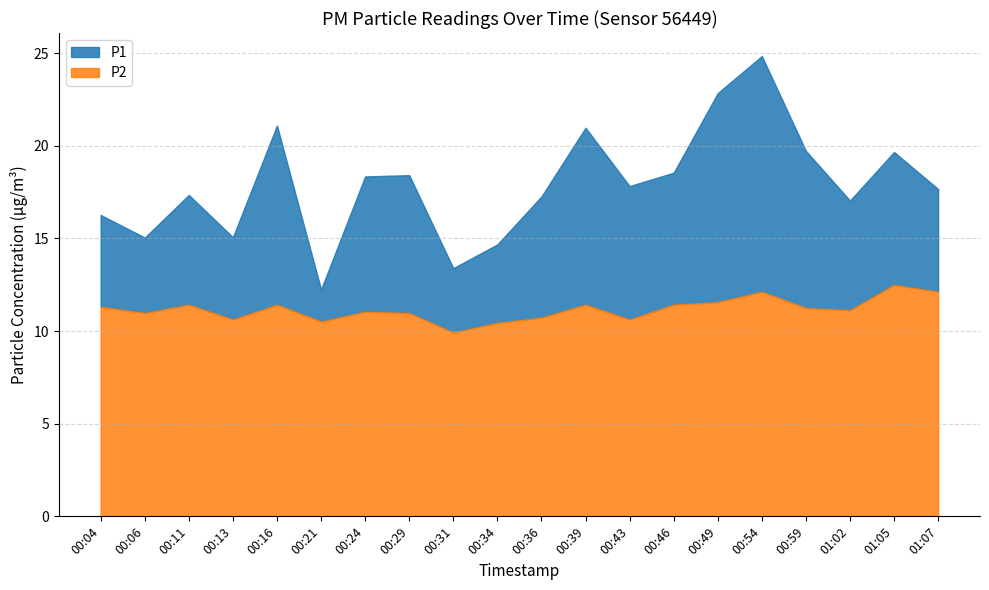

Where is P1 nearest to the value 18?

00:43